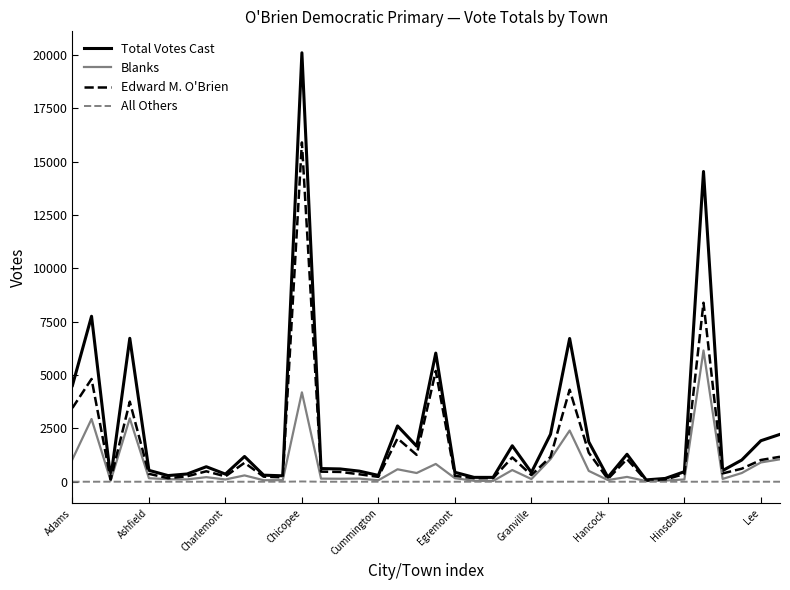

What are all the series names shown in the legend?

Total Votes Cast, Blanks, Edward M. O'Brien, All Others